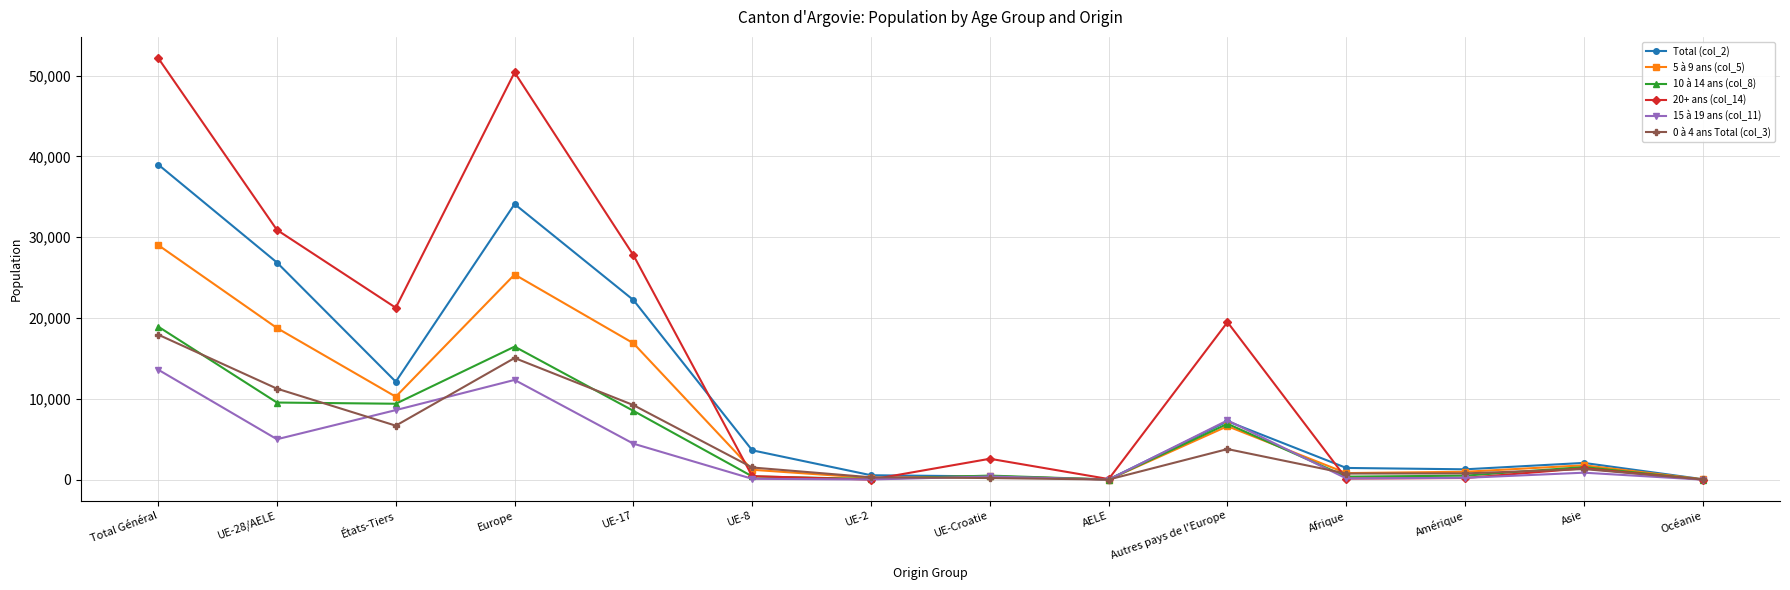

At which category is the sum across all series the highest?

Total Général